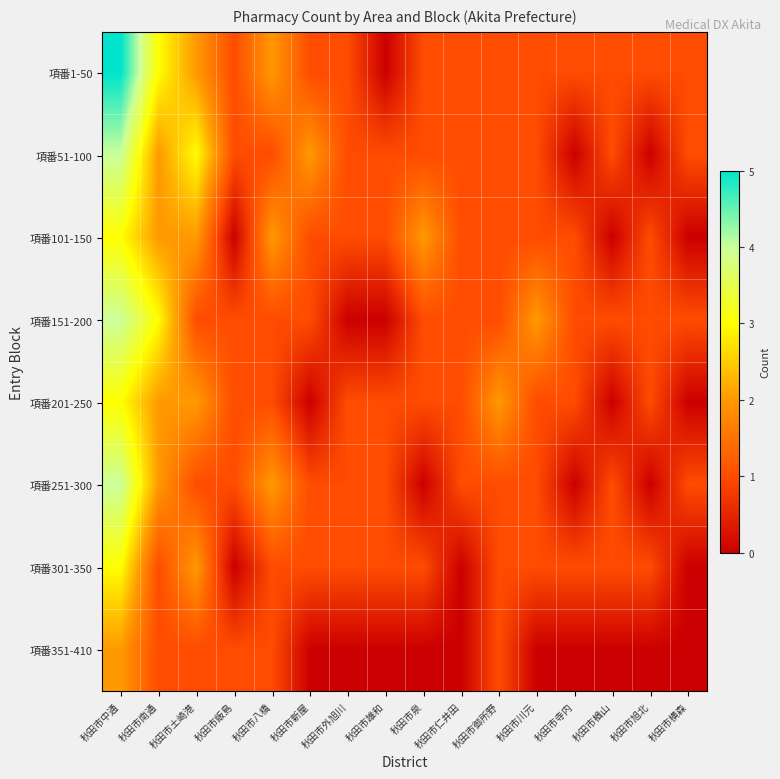

At how many categories does at least one series exceed 1?

8